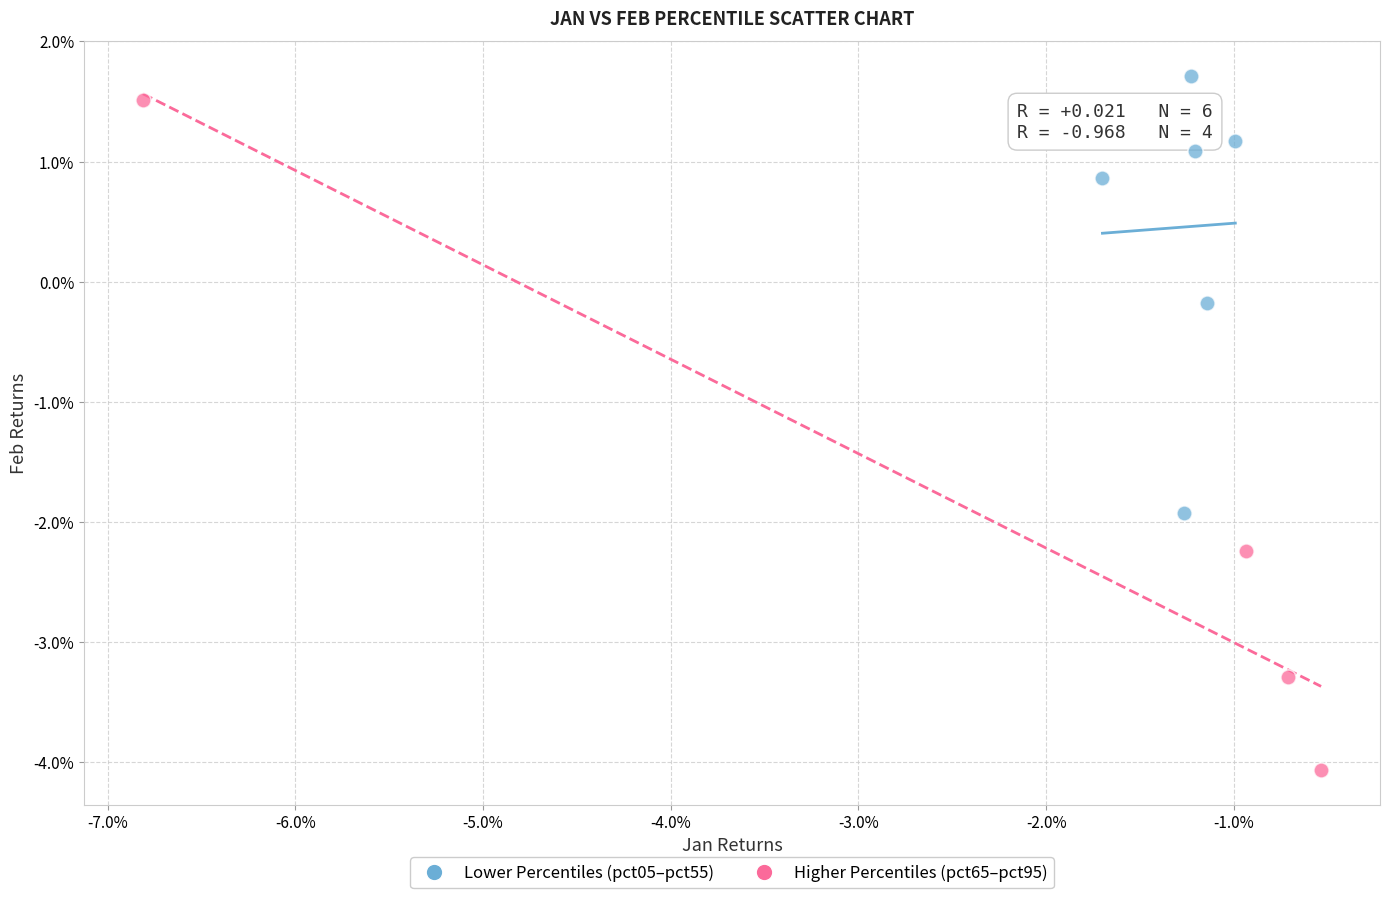

Which series contains the lowest Y value?

Higher Percentiles (pct65–pct95)